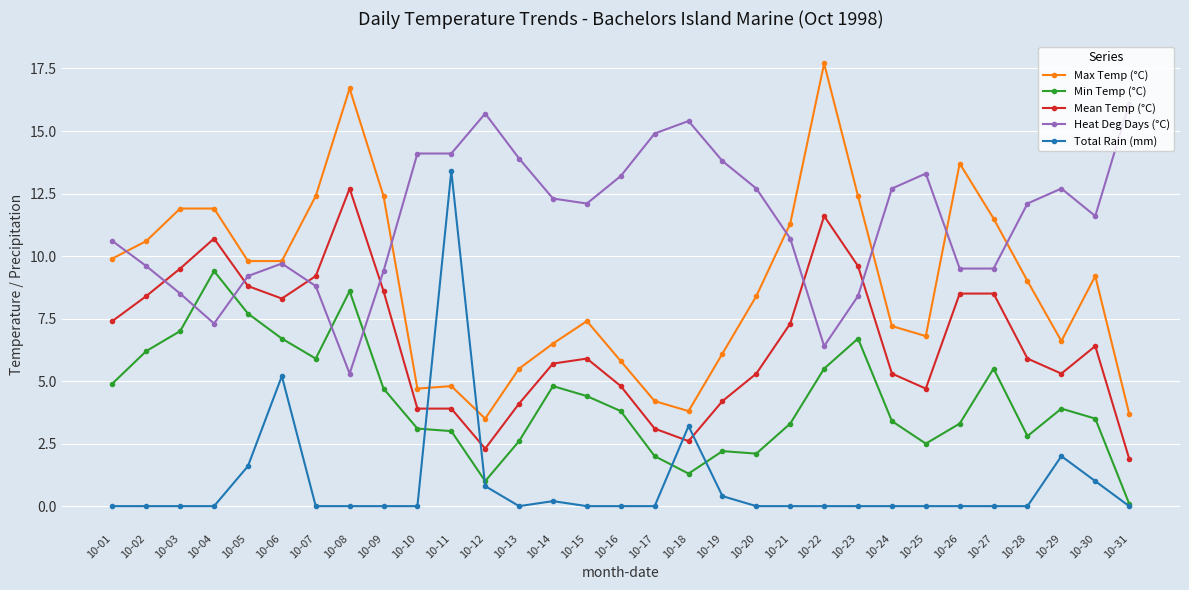

How many categories are shown in the chart?

31